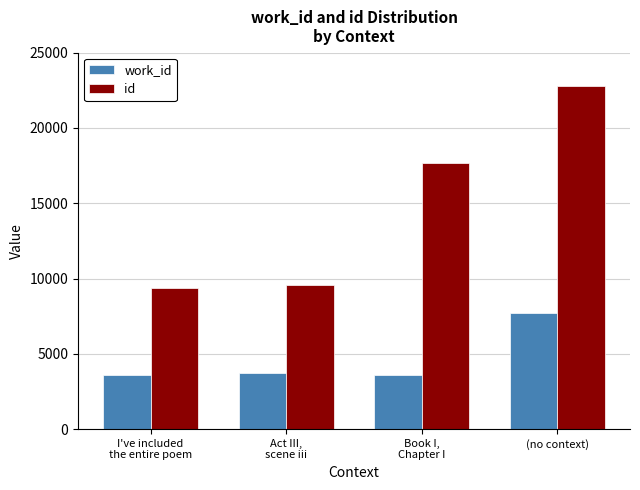

What is the total value across all series at (no context)?

30499